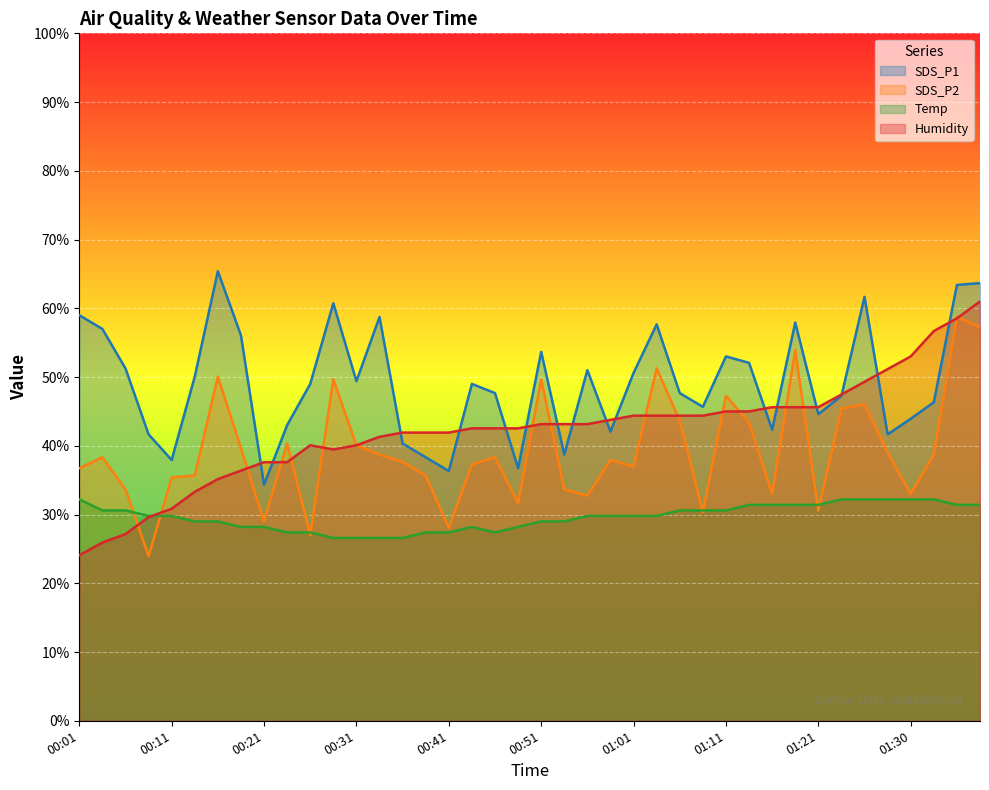

Where does the Temp series first go above 29?

00:01